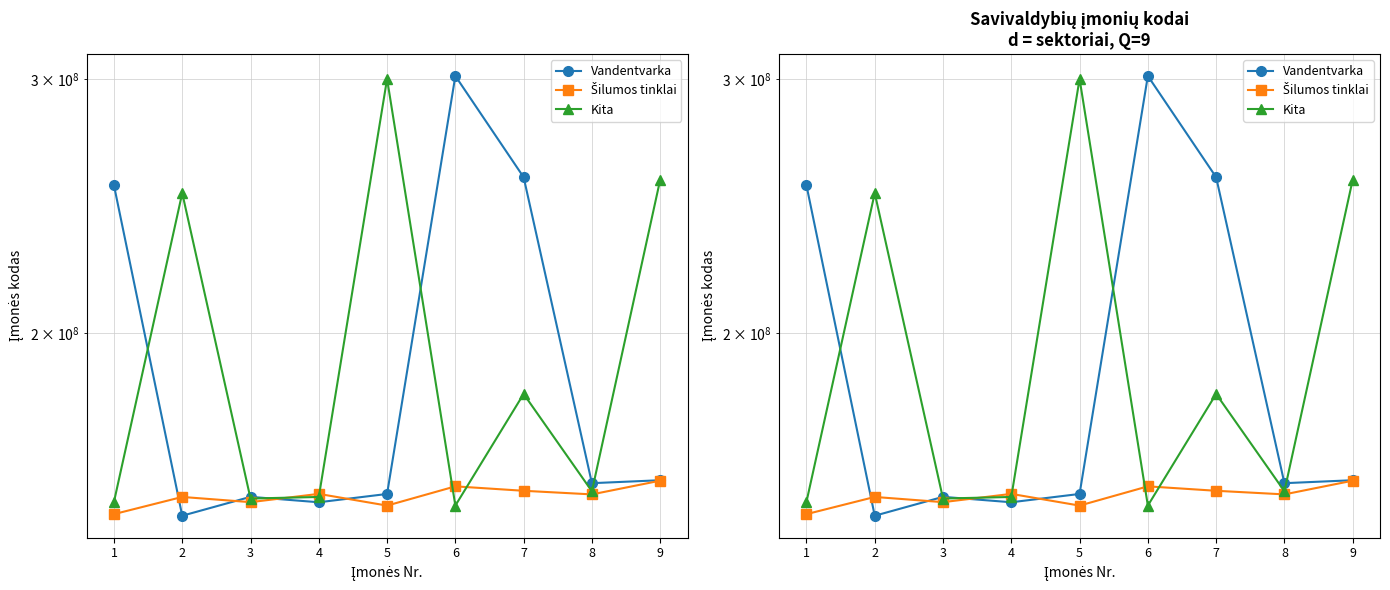

What is the value of the Vandentvarka point at the 2nd from the left?

149566841